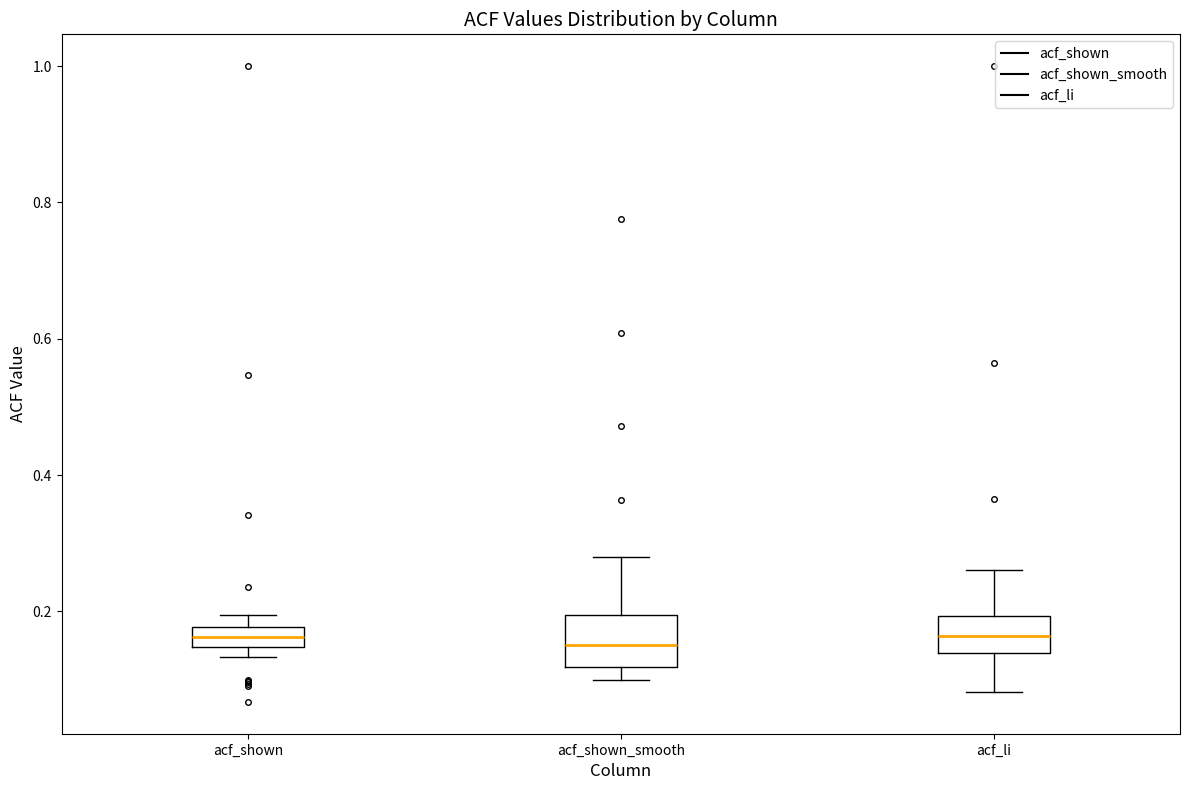

Which box is the tallest, from its lower edge to its upper edge?

acf_shown_smooth